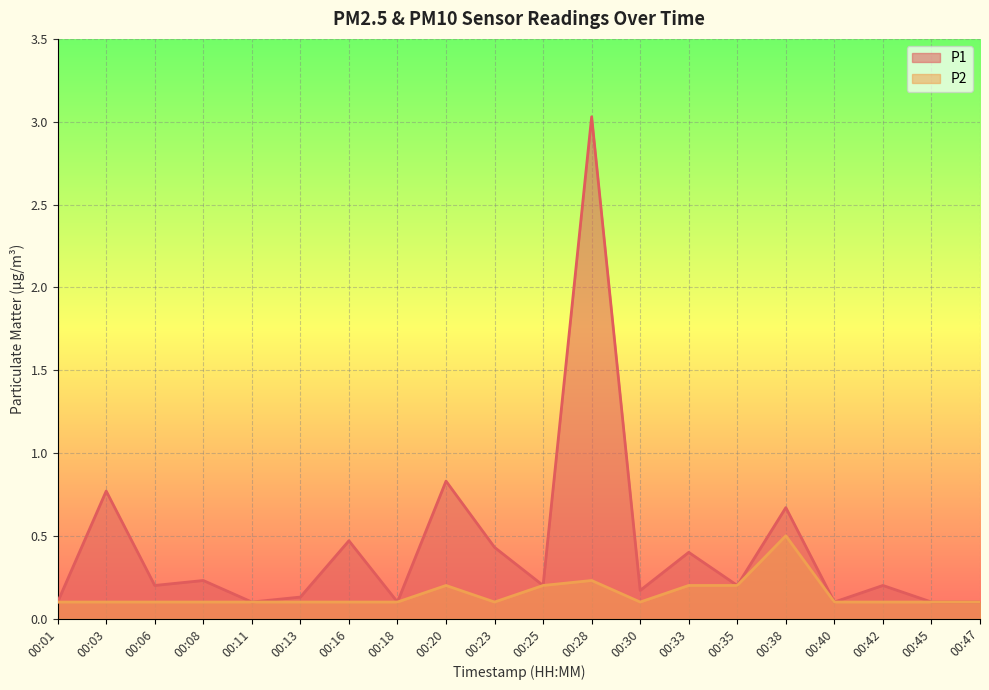

The P1 series shows 0.2 at 00:08. True or false?

True